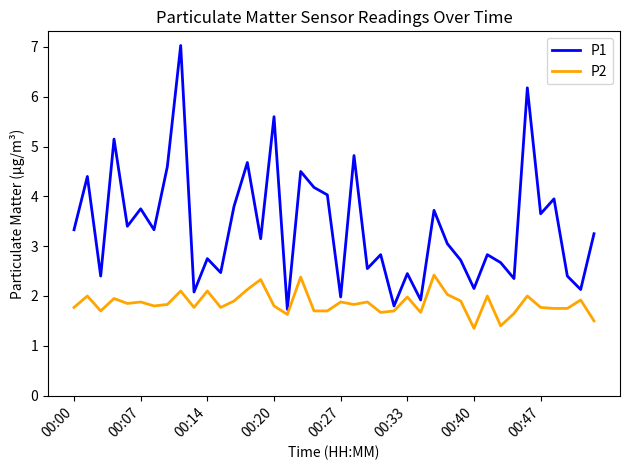

What is the maximum value shown in the chart?

7.0